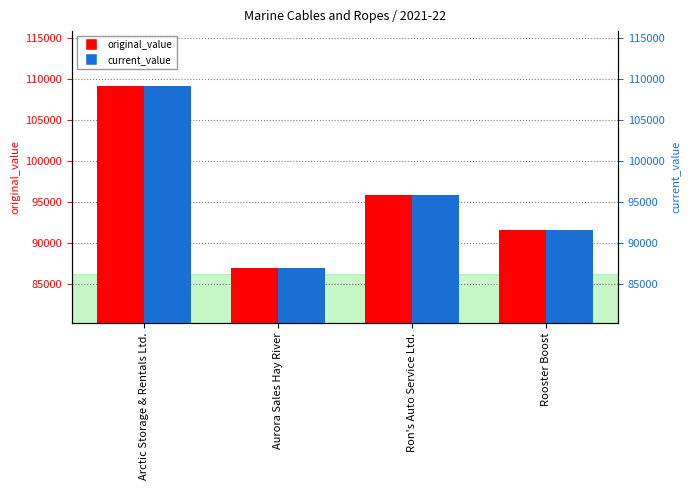

What is the difference between the original_value values at Rooster Boost and Ron's Auto Service Ltd.?

4217.6